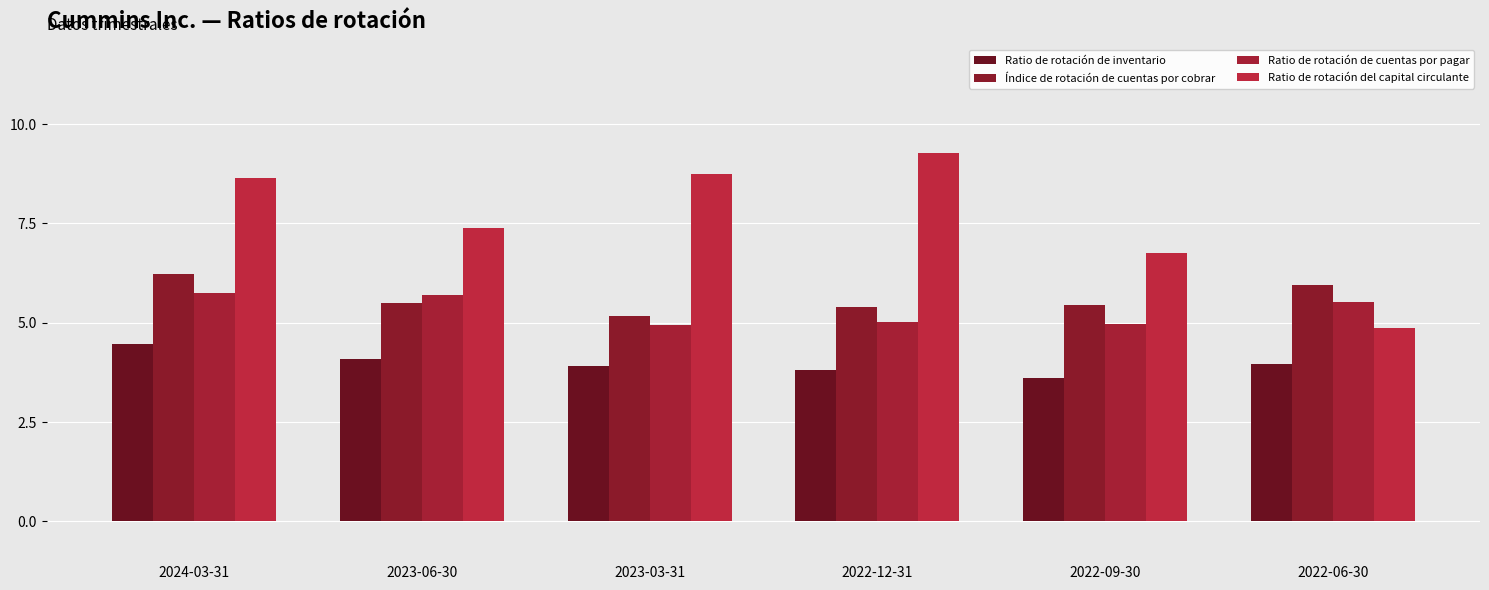

Is the value of Índice de rotación de cuentas por cobrar at 2022-06-30 greater than the value of Ratio de rotación de inventario at 2024-03-31?

Yes